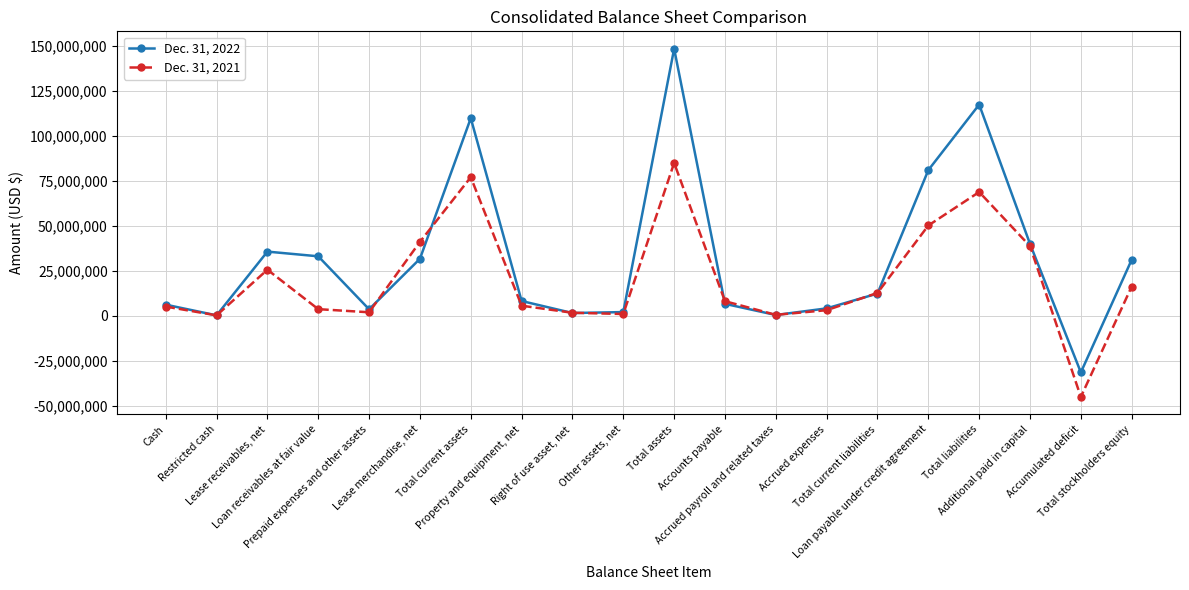

What position from the right is Prepaid expenses and other assets?

16